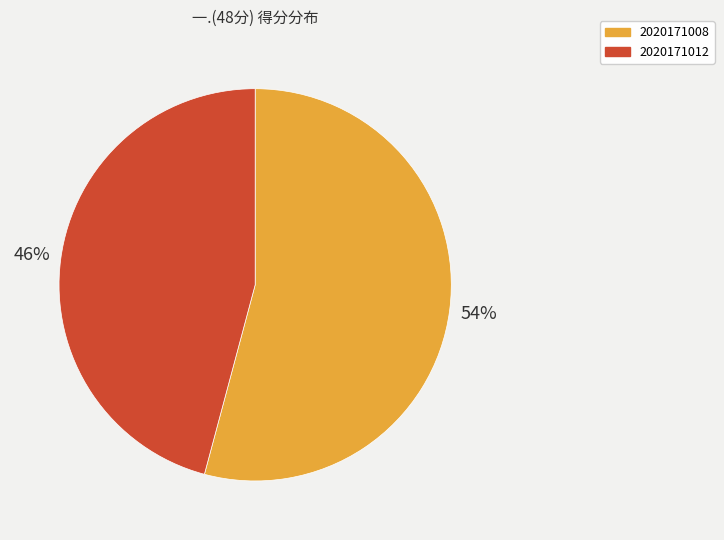

The 2020171008 slice represents 54% of the pie. True or false?

True